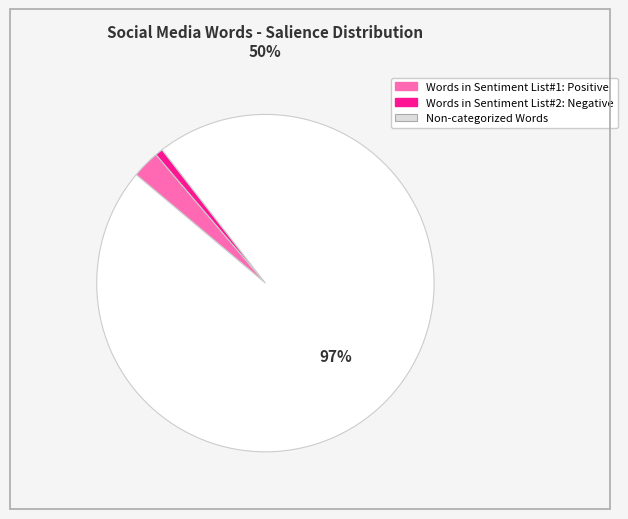

Count the number of slices in the pie.

3